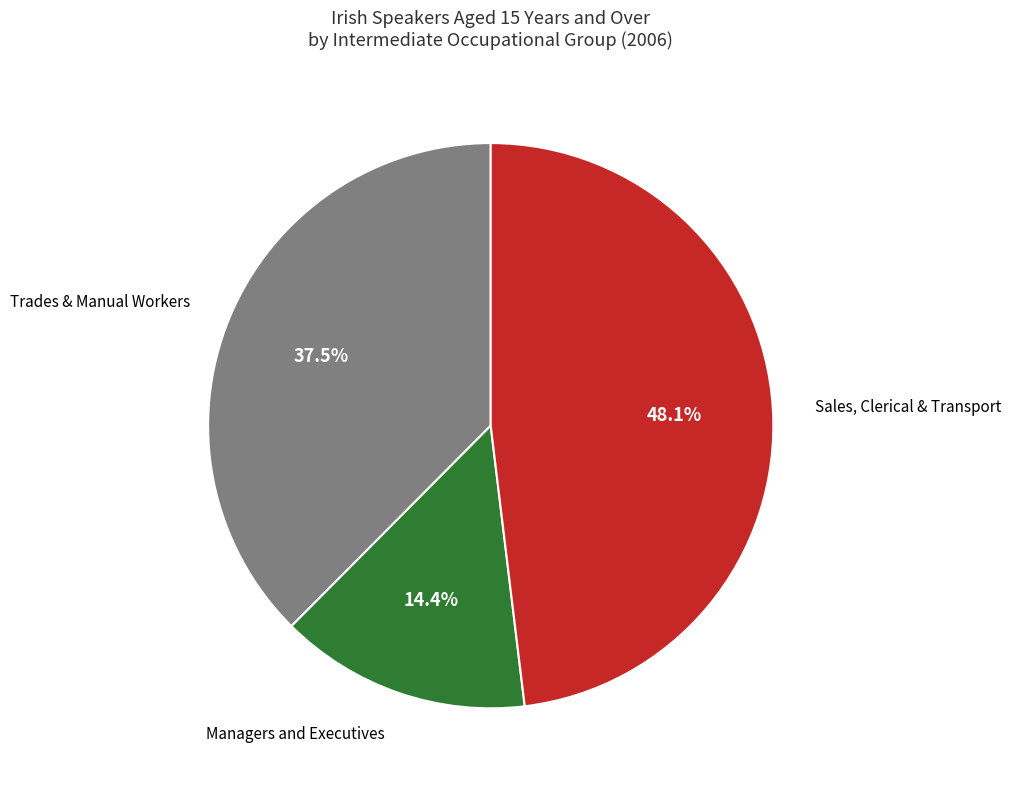

Is there a majority slice in this chart?

No